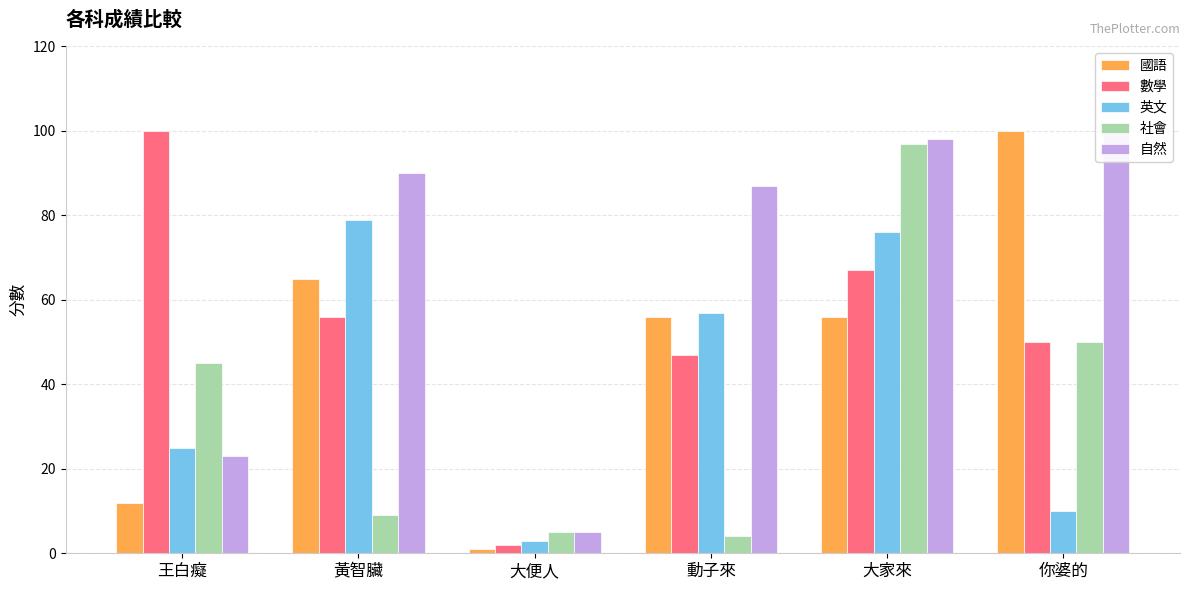

The 自然 series shows 8 at 大便人. True or false?

False